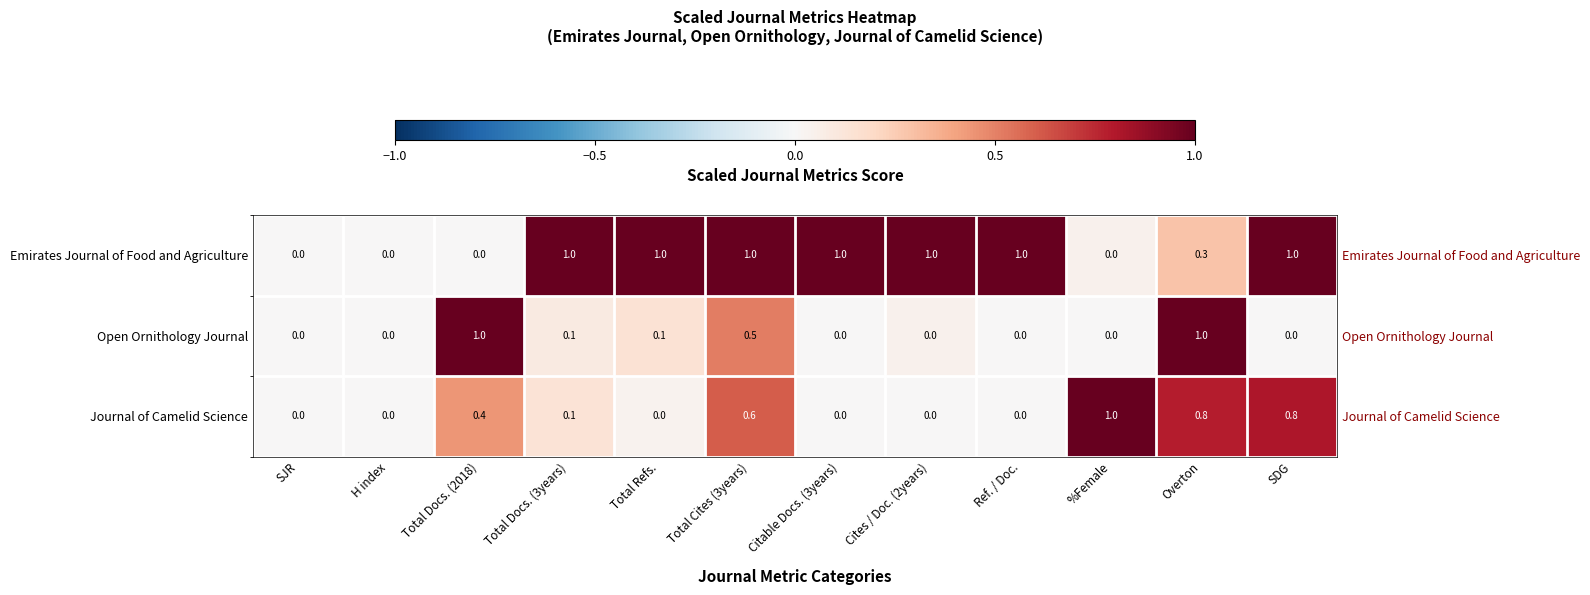

Where is Journal of Camelid Science nearest to the value 0?

SJR